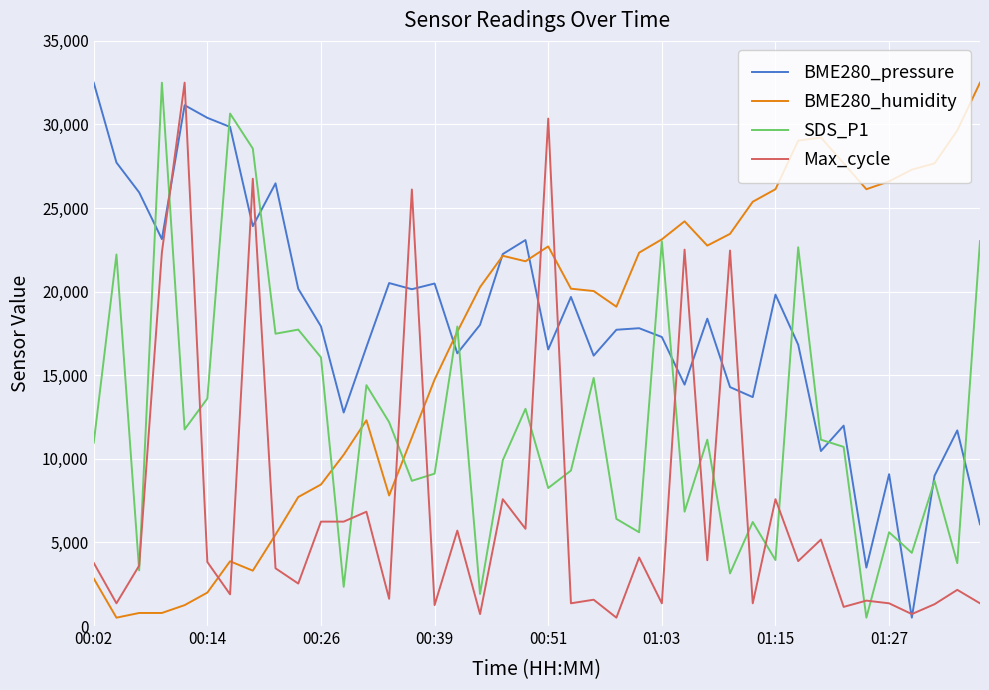

True or false: BME280_humidity and Max_cycle cross at least once.

True